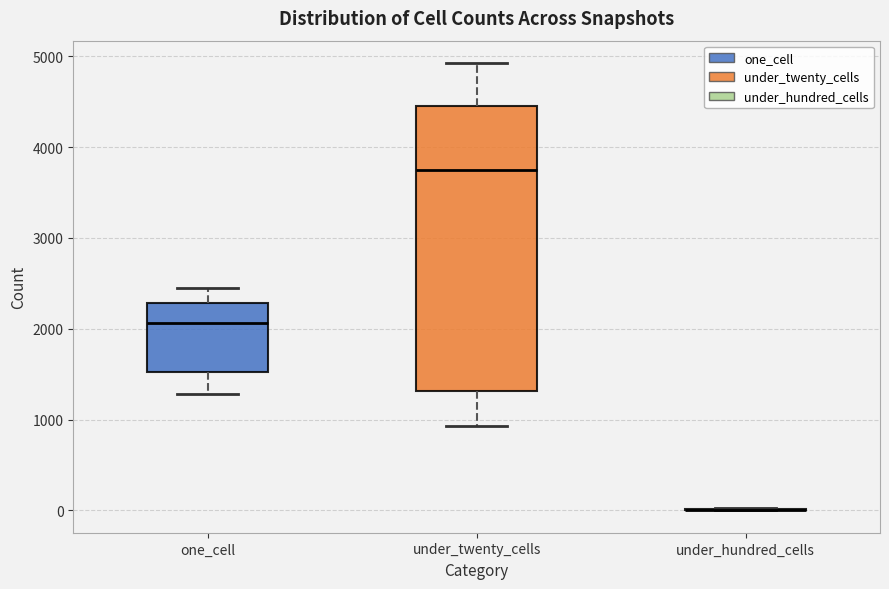

Reading left to right, transcribe this box plot: for each box, give where its median line is, the range the box spans, and where its two whiskers end, as read against the y-axis. The values are not printed on the chart, so give them approximately, as read against the axis.

one_cell: median 2100, box 1500 to 2300, whiskers 1300 to 2500
under_twenty_cells: median 3700, box 1300 to 4500, whiskers 900 to 4900
under_hundred_cells: box collapsed to a line at 0, whiskers 0 to 0